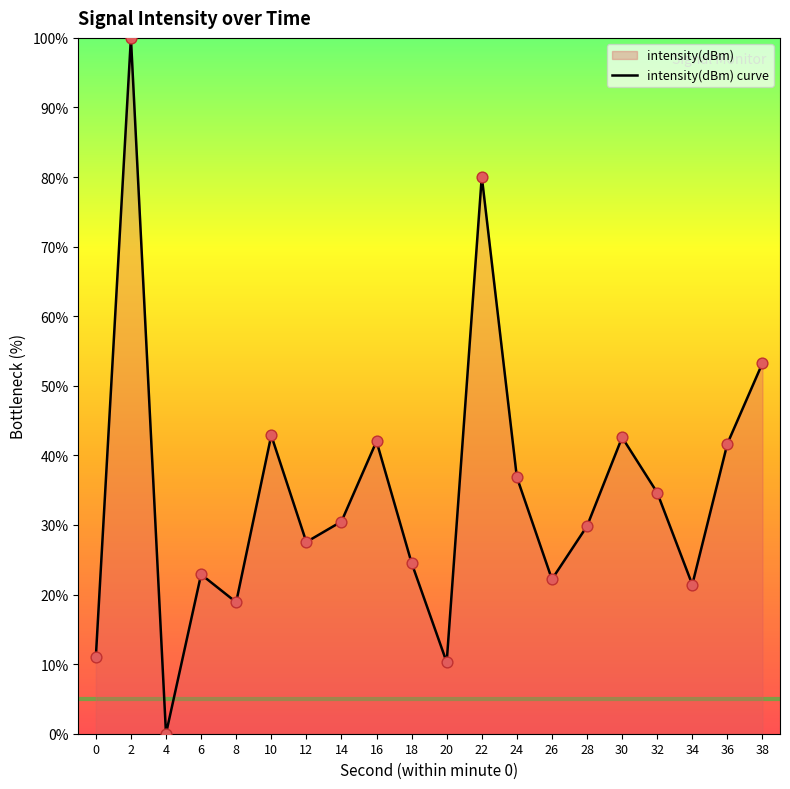

What is the ratio of the value at 24 to the value at 8?

2.0